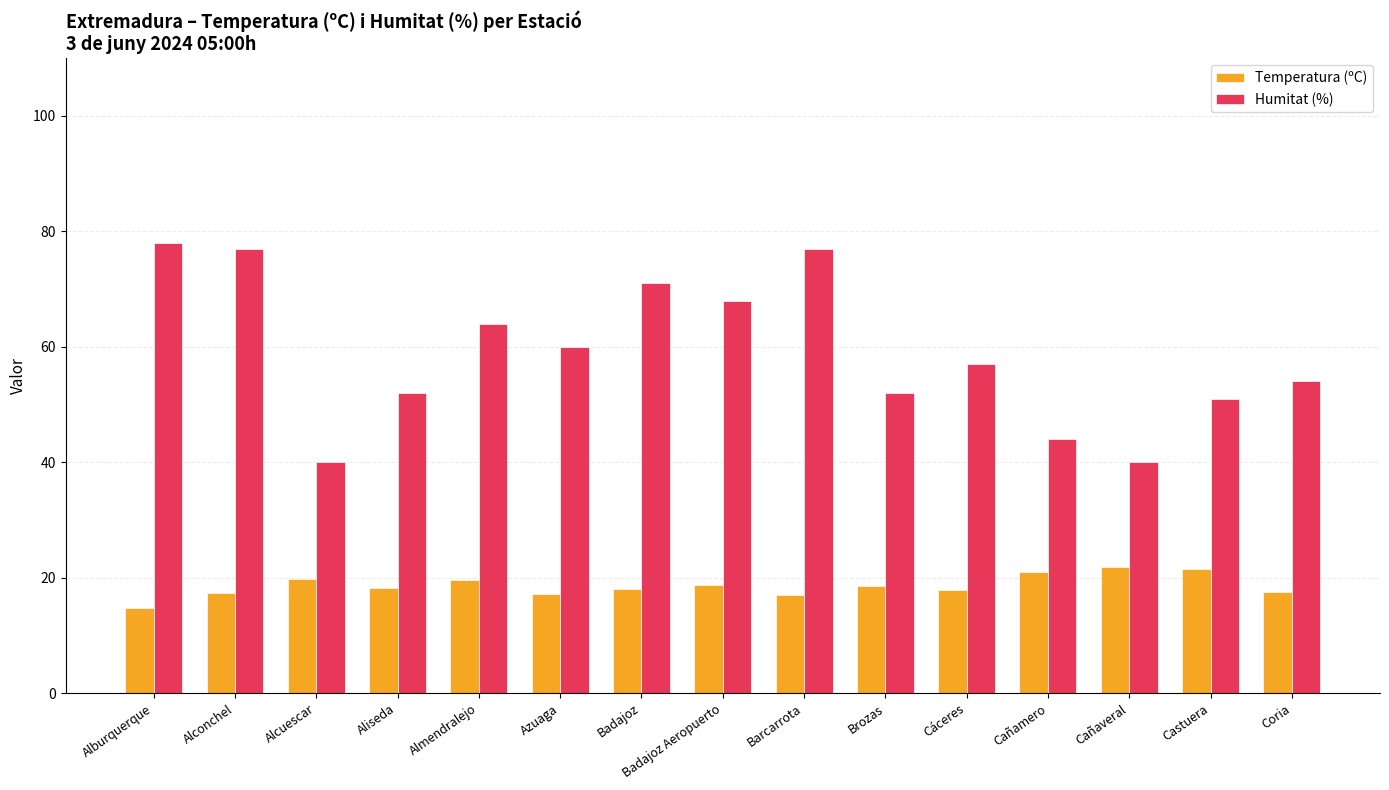

How many bars are there in total?

30